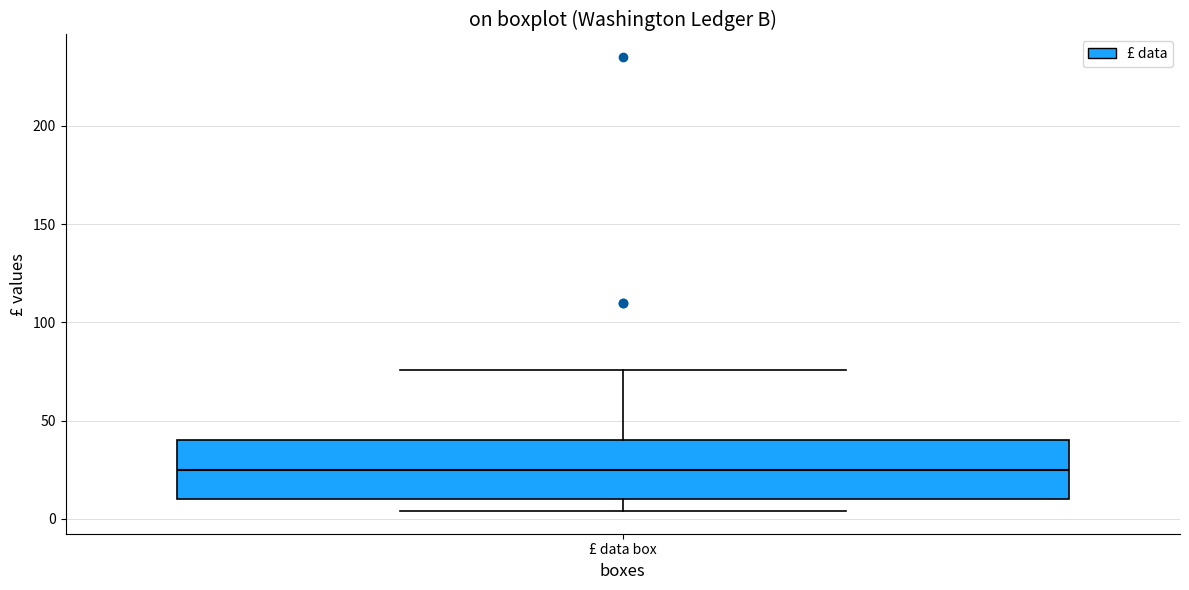

Read this box plot against the y-axis: the position of the median line, the range covered by the box, and the ends of both whiskers. The values are not printed on the chart, so give them approximately, as read against the axis.

median 25, box 10 to 40, whiskers 5 to 75